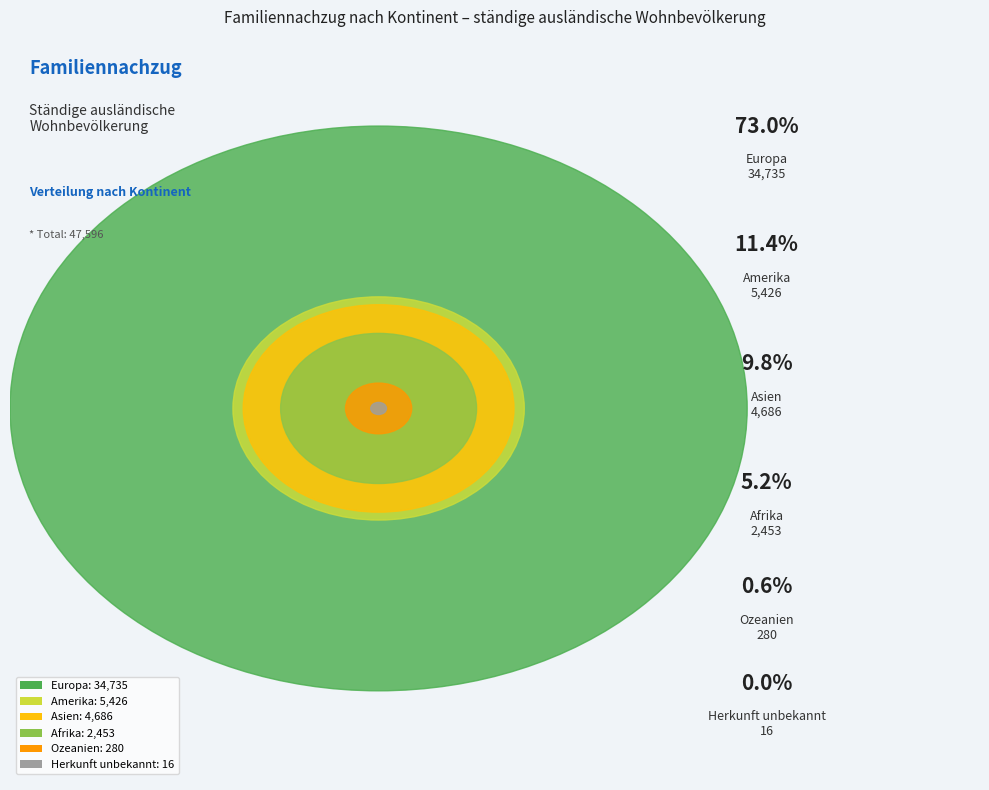

Which category has the biggest portion of the pie?

Europa